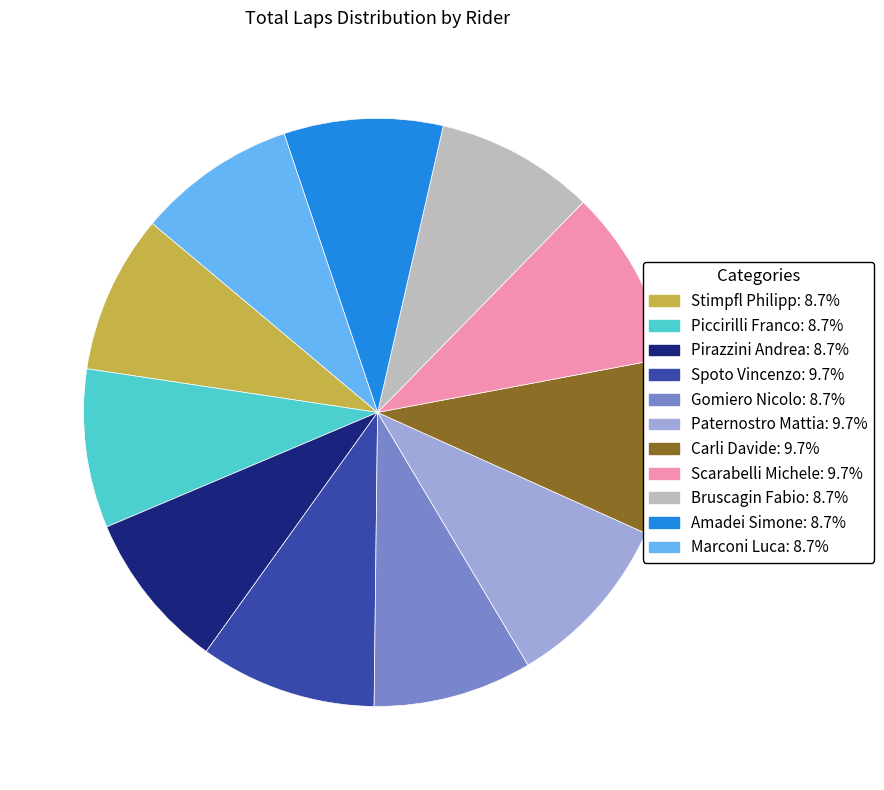

Between Stimpfl Philipp and Scarabelli Michele, which is larger?

Scarabelli Michele